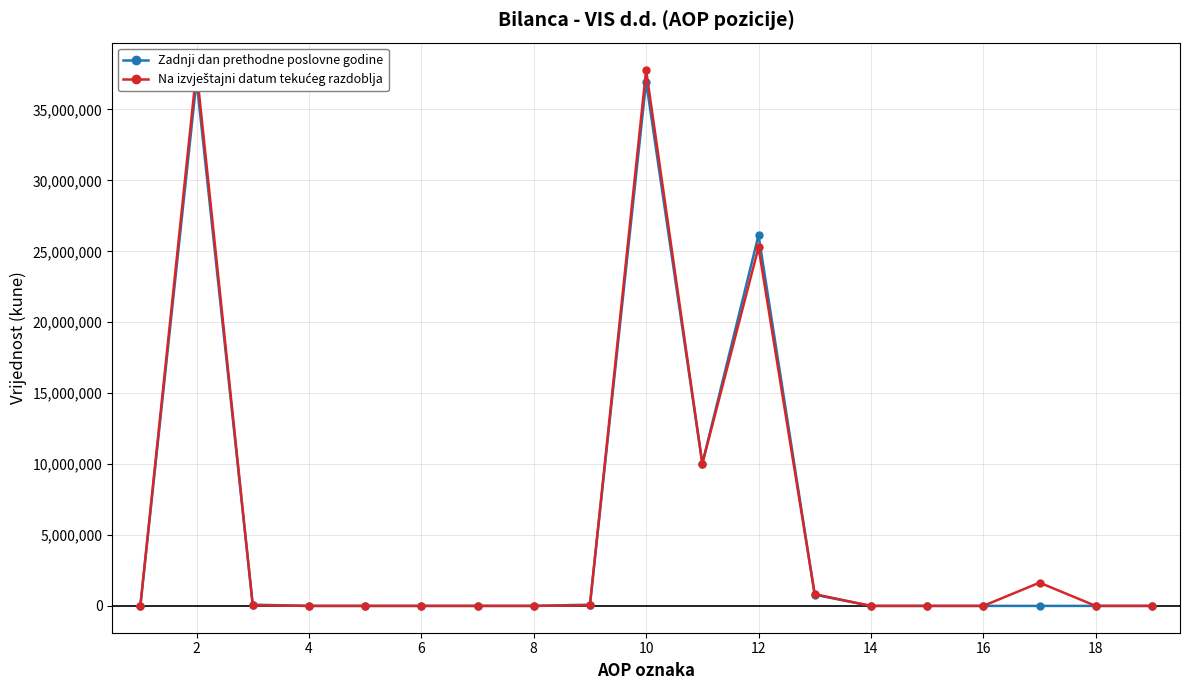

Which series has the largest total across all categories?

Na izvještajni datum tekućeg razdoblja